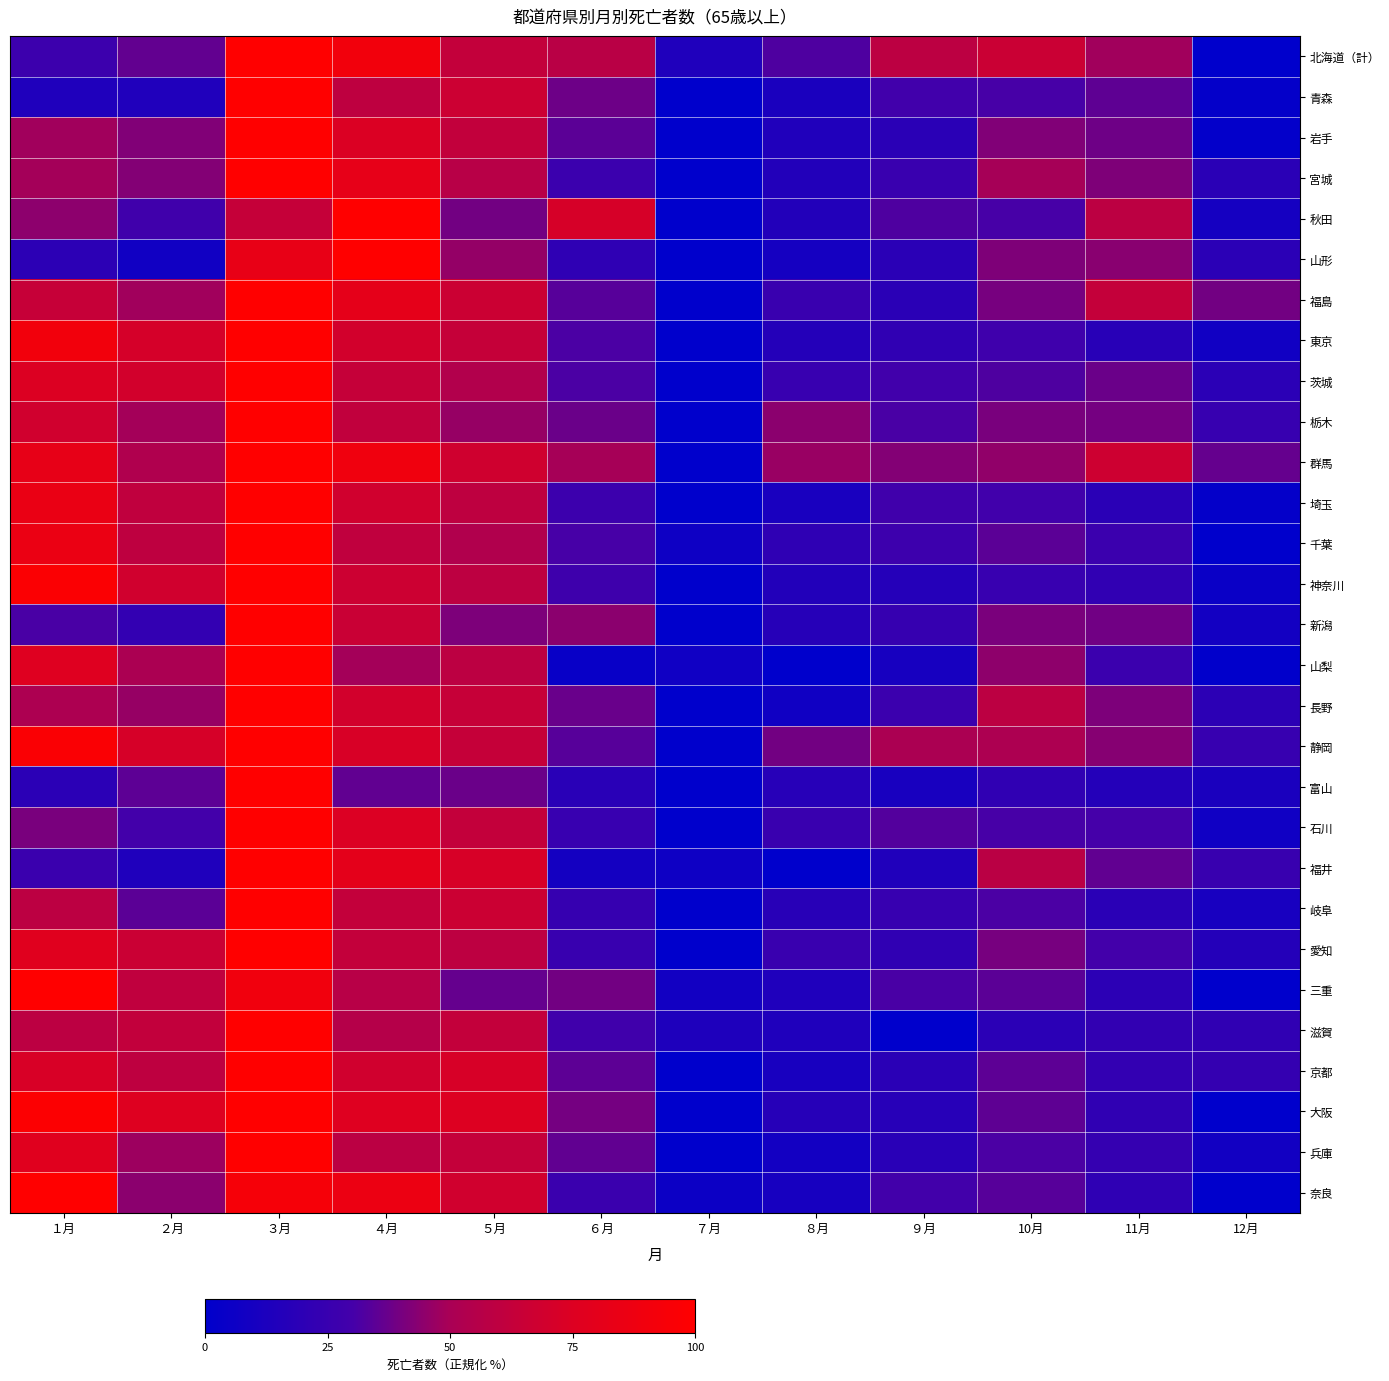

Reading left to right, what are all the values shown in this chart?

北海道（計）: １月=0.3	２月=0.4	３月=1.0	４月=0.9	５月=0.6	６月=0.6	７月=0.1	８月=0.3	９月=0.6	10月=0.7	11月=0.5	12月=0.0
青森: １月=0.1	２月=0.1	３月=1.0	４月=0.6	５月=0.7	６月=0.4	７月=0.0	８月=0.1	９月=0.3	10月=0.3	11月=0.4	12月=0.0
岩手: １月=0.5	２月=0.4	３月=1.0	４月=0.7	５月=0.6	６月=0.3	７月=0.0	８月=0.1	９月=0.2	10月=0.4	11月=0.4	12月=0.0
宮城: １月=0.5	２月=0.4	３月=1.0	４月=0.8	５月=0.6	６月=0.3	７月=0.0	８月=0.2	９月=0.3	10月=0.5	11月=0.4	12月=0.2
秋田: １月=0.4	２月=0.3	３月=0.6	４月=1.0	５月=0.4	６月=0.7	７月=0.0	８月=0.2	９月=0.3	10月=0.3	11月=0.6	12月=0.1
山形: １月=0.2	２月=0.1	３月=0.8	４月=1.0	５月=0.5	６月=0.2	７月=0.0	８月=0.1	９月=0.2	10月=0.4	11月=0.4	12月=0.2
福島: １月=0.6	２月=0.5	３月=1.0	４月=0.8	５月=0.7	６月=0.3	７月=0.0	８月=0.3	９月=0.2	10月=0.4	11月=0.6	12月=0.4
東京: １月=0.9	２月=0.7	３月=1.0	４月=0.7	５月=0.6	６月=0.3	７月=0.0	８月=0.2	９月=0.2	10月=0.3	11月=0.2	12月=0.1
茨城: １月=0.7	２月=0.7	３月=1.0	４月=0.6	５月=0.5	６月=0.3	７月=0.0	８月=0.2	９月=0.3	10月=0.3	11月=0.4	12月=0.2
栃木: １月=0.7	２月=0.5	３月=1.0	４月=0.6	５月=0.5	６月=0.4	７月=0.0	８月=0.4	９月=0.3	10月=0.4	11月=0.4	12月=0.2
群馬: １月=0.8	２月=0.5	３月=1.0	４月=0.9	５月=0.7	６月=0.5	７月=0.0	８月=0.5	９月=0.4	10月=0.5	11月=0.7	12月=0.4
埼玉: １月=0.8	２月=0.6	３月=1.0	４月=0.7	５月=0.6	６月=0.3	７月=0.0	８月=0.1	９月=0.3	10月=0.3	11月=0.2	12月=0.0
千葉: １月=0.9	２月=0.6	３月=1.0	４月=0.6	５月=0.5	６月=0.3	７月=0.1	８月=0.2	９月=0.3	10月=0.3	11月=0.3	12月=0.0
神奈川: １月=1.0	２月=0.7	３月=1.0	４月=0.7	５月=0.6	６月=0.3	７月=0.0	８月=0.2	９月=0.2	10月=0.2	11月=0.2	12月=0.0
新潟: １月=0.3	２月=0.2	３月=1.0	４月=0.7	５月=0.4	６月=0.4	７月=0.0	８月=0.2	９月=0.2	10月=0.4	11月=0.4	12月=0.1
山梨: １月=0.8	２月=0.5	３月=1.0	４月=0.5	５月=0.6	６月=0.0	７月=0.1	８月=0.0	９月=0.1	10月=0.4	11月=0.3	12月=0.0
長野: １月=0.5	２月=0.5	３月=1.0	４月=0.7	５月=0.6	６月=0.4	７月=0.0	８月=0.1	９月=0.3	10月=0.6	11月=0.4	12月=0.2
静岡: １月=1.0	２月=0.7	３月=1.0	４月=0.7	５月=0.6	６月=0.3	７月=0.0	８月=0.4	９月=0.5	10月=0.5	11月=0.4	12月=0.2
富山: １月=0.2	２月=0.4	３月=1.0	４月=0.4	５月=0.4	６月=0.2	７月=0.0	８月=0.2	９月=0.1	10月=0.2	11月=0.2	12月=0.1
石川: １月=0.4	２月=0.3	３月=1.0	４月=0.7	５月=0.6	６月=0.2	７月=0.0	８月=0.3	９月=0.3	10月=0.3	11月=0.3	12月=0.1
福井: １月=0.3	２月=0.1	３月=1.0	４月=0.8	５月=0.7	６月=0.1	７月=0.1	８月=0.0	９月=0.1	10月=0.6	11月=0.4	12月=0.3
岐阜: １月=0.6	２月=0.3	３月=1.0	４月=0.6	５月=0.7	６月=0.2	７月=0.0	８月=0.2	９月=0.2	10月=0.3	11月=0.2	12月=0.1
愛知: １月=0.8	２月=0.7	３月=1.0	４月=0.6	５月=0.6	６月=0.3	７月=0.0	８月=0.3	９月=0.2	10月=0.4	11月=0.3	12月=0.2
三重: １月=1.0	２月=0.6	３月=0.9	４月=0.6	５月=0.4	６月=0.4	７月=0.1	８月=0.1	９月=0.3	10月=0.3	11月=0.2	12月=0.0
滋賀: １月=0.6	２月=0.6	３月=1.0	４月=0.6	５月=0.6	６月=0.3	７月=0.1	８月=0.1	９月=0.0	10月=0.2	11月=0.2	12月=0.2
京都: １月=0.7	２月=0.6	３月=1.0	４月=0.7	５月=0.7	６月=0.4	７月=0.0	８月=0.1	９月=0.2	10月=0.3	11月=0.2	12月=0.2
大阪: １月=1.0	２月=0.8	３月=1.0	４月=0.8	５月=0.8	６月=0.4	７月=0.0	８月=0.2	９月=0.2	10月=0.4	11月=0.2	12月=0.0
兵庫: １月=0.8	２月=0.5	３月=1.0	４月=0.6	５月=0.6	６月=0.4	７月=0.0	８月=0.1	９月=0.2	10月=0.3	11月=0.2	12月=0.1
奈良: １月=1.0	２月=0.4	３月=0.9	４月=0.9	５月=0.7	６月=0.3	７月=0.1	８月=0.1	９月=0.3	10月=0.3	11月=0.2	12月=0.0